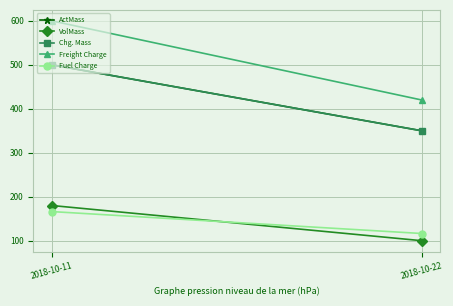

The value of Fuel Charge at 2018-10-11 is 166.2. True or false?

True